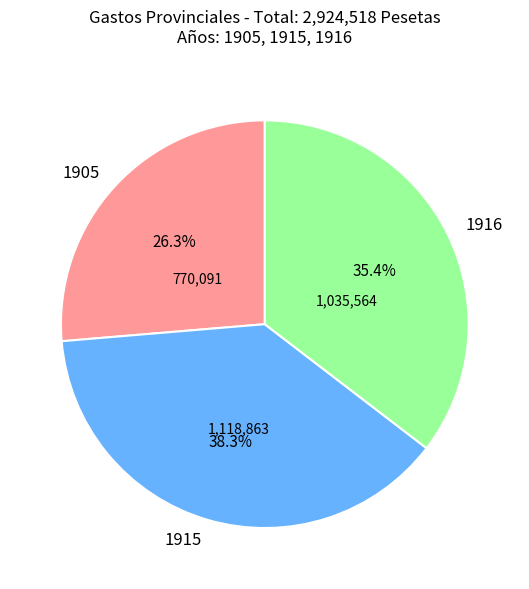

Is 1915 the majority of the pie?

No